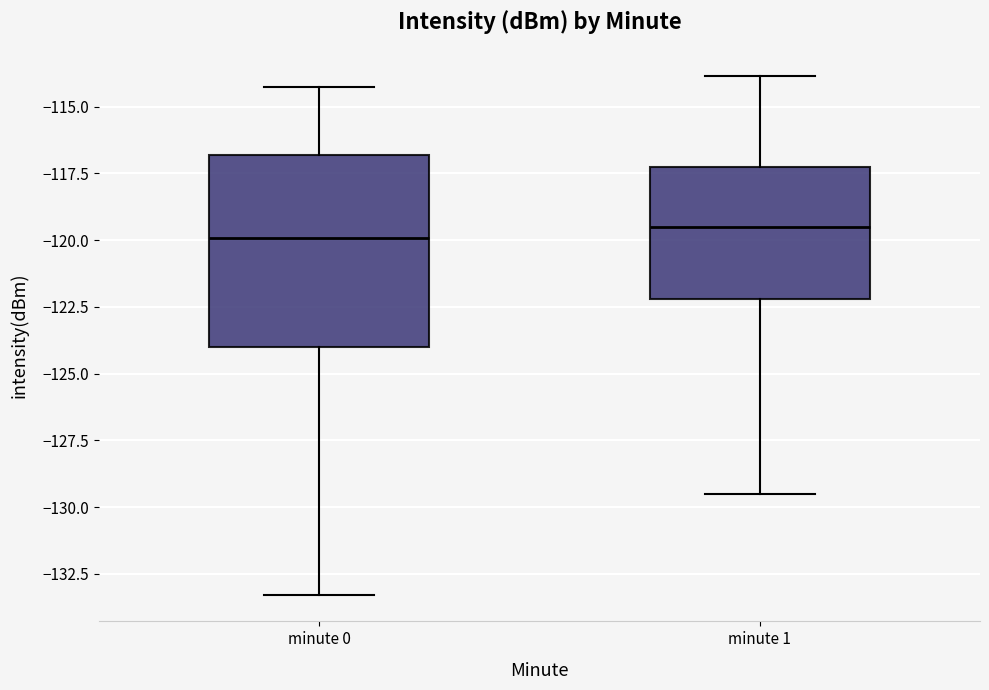

Comparing the boxes themselves (not the whiskers), which one is the tallest?

minute 0